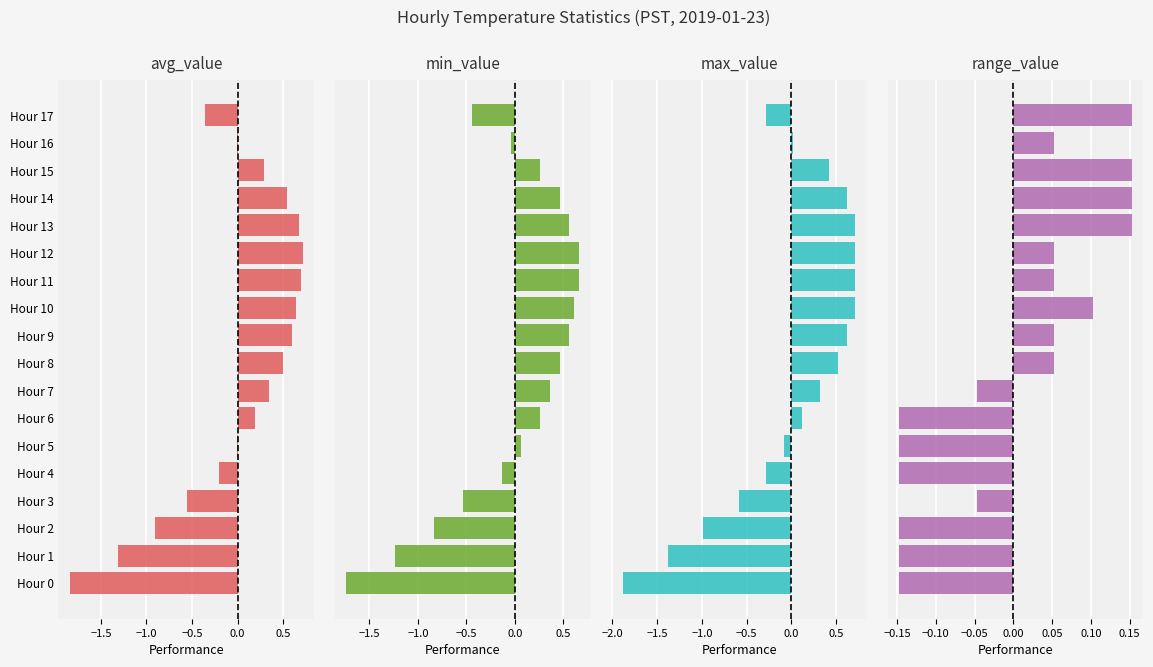

How many positive values does the max_value series have?

11